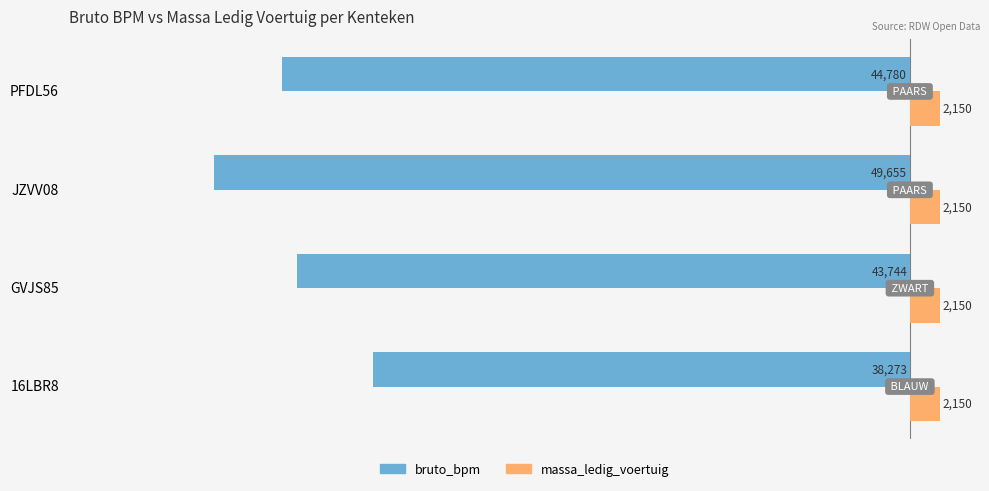

List the series in order of their overall mean, lowest first.

bruto_bpm, massa_ledig_voertuig